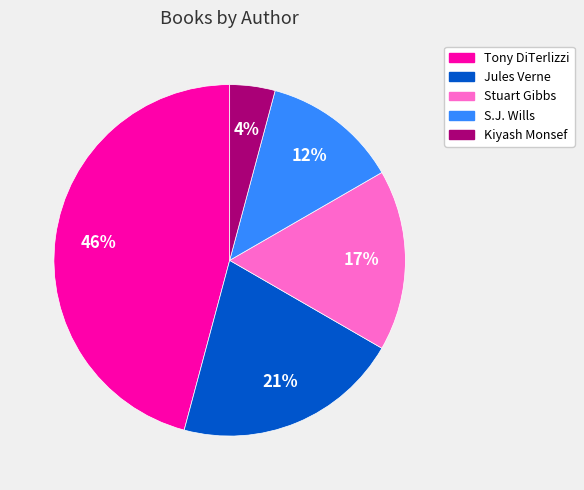

To the nearest percent, what is the average slice percentage?

20%